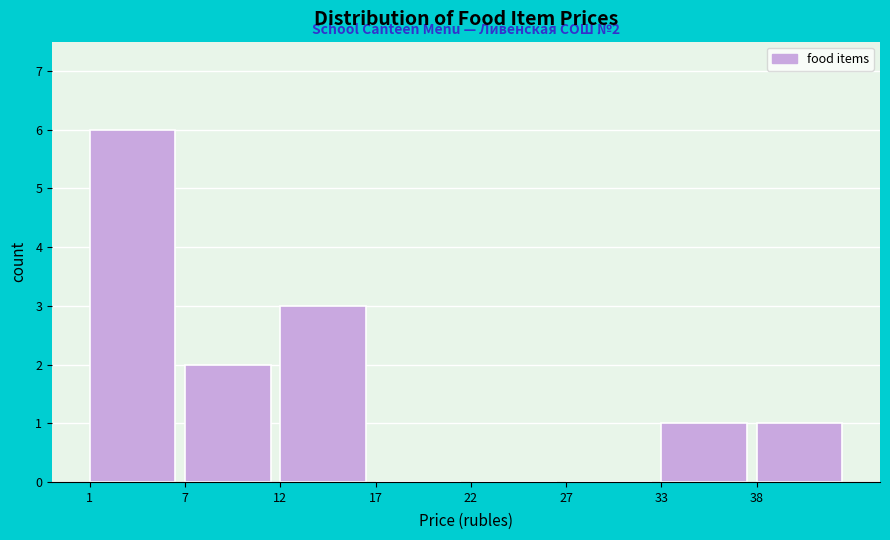

Reading right to left, transcribe all the data shown in this chart.

38=1	33=1	27=0	22=0	17=0	12=3	7=2	1=6